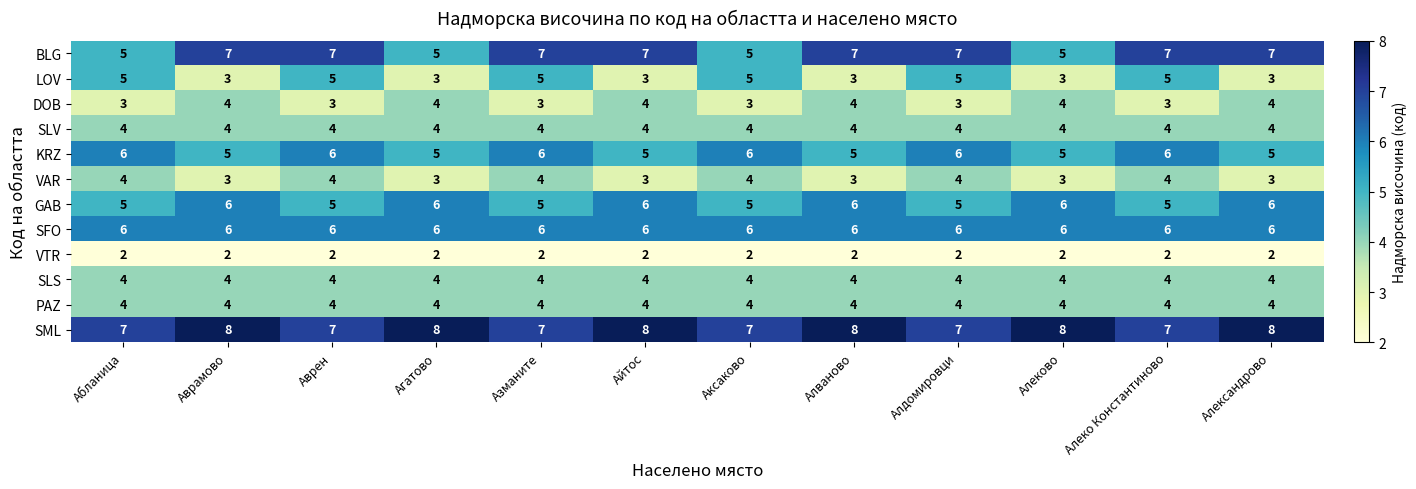

The value of DOB at Айтос is 4. True or false?

True